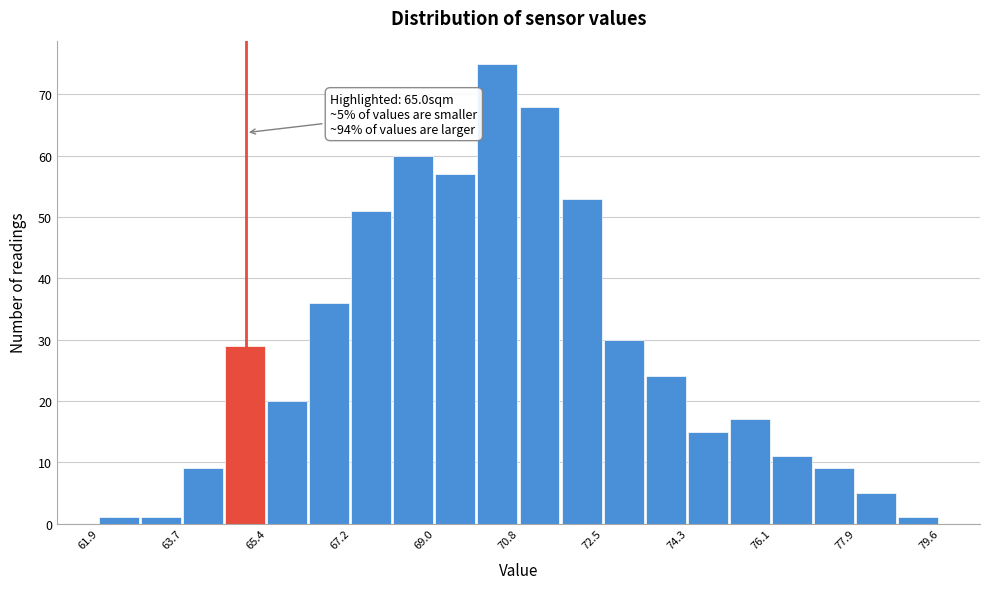

Which range on the x-axis has the tallest bar?

69.8 to 70.8